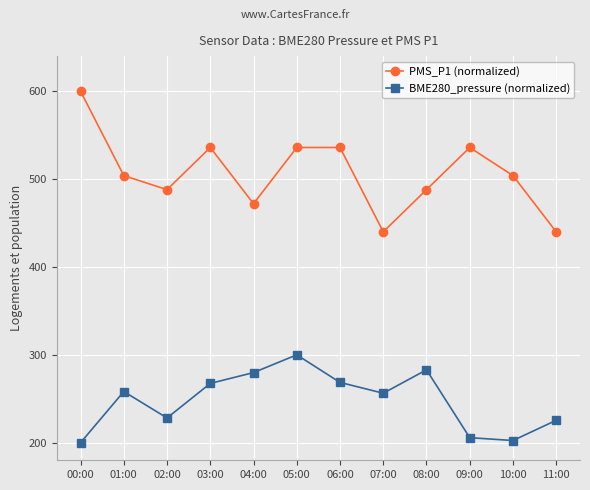

What is the difference between the maximum and minimum values in the PMS_P1 (normalized) series?

160.0